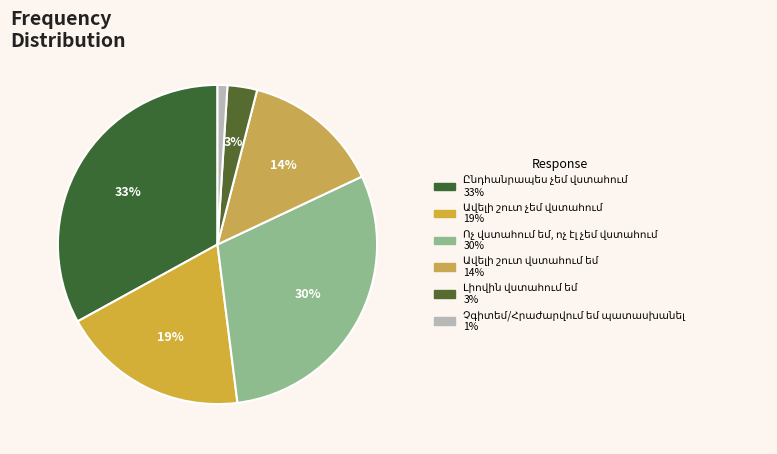

Is Ոչ վստահում եմ, ոչ էլ չեմ վստահում the majority of the pie?

No